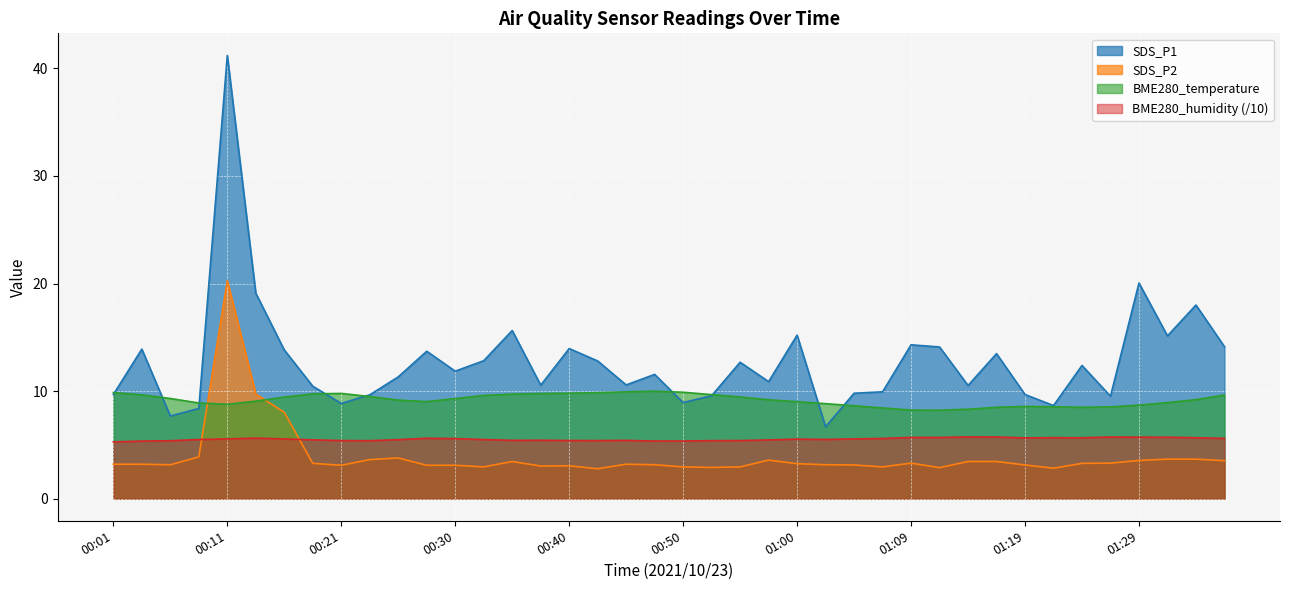

The value of SDS_P2 at 00:21 is 3.1. True or false?

True